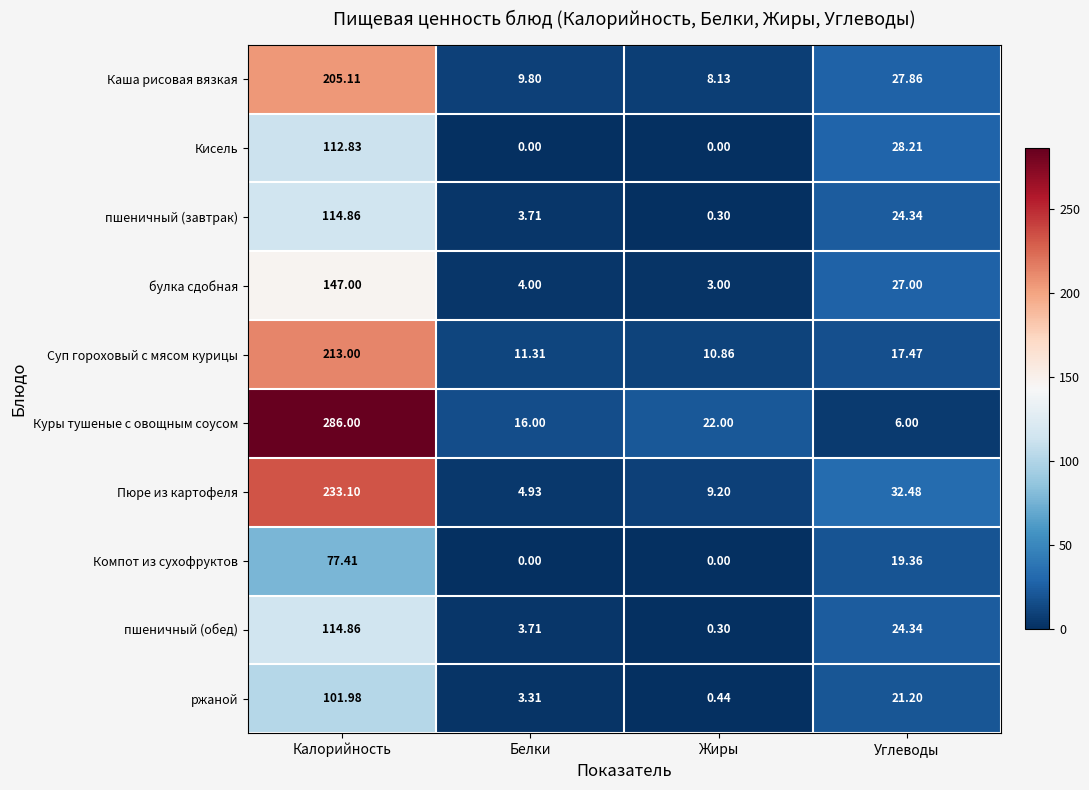

At which label does булка сдобная reach its minimum?

Жиры